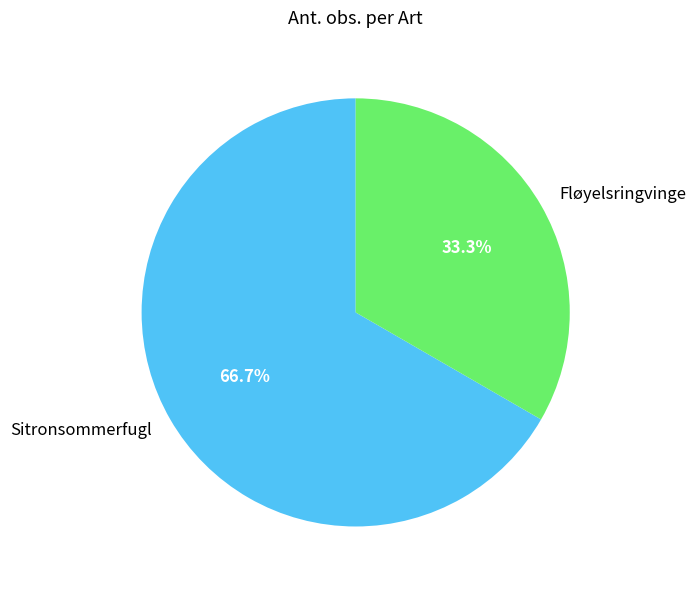

What is the ratio of the value at Fløyelsringvinge to the value at Sitronsommerfugl?

0.5